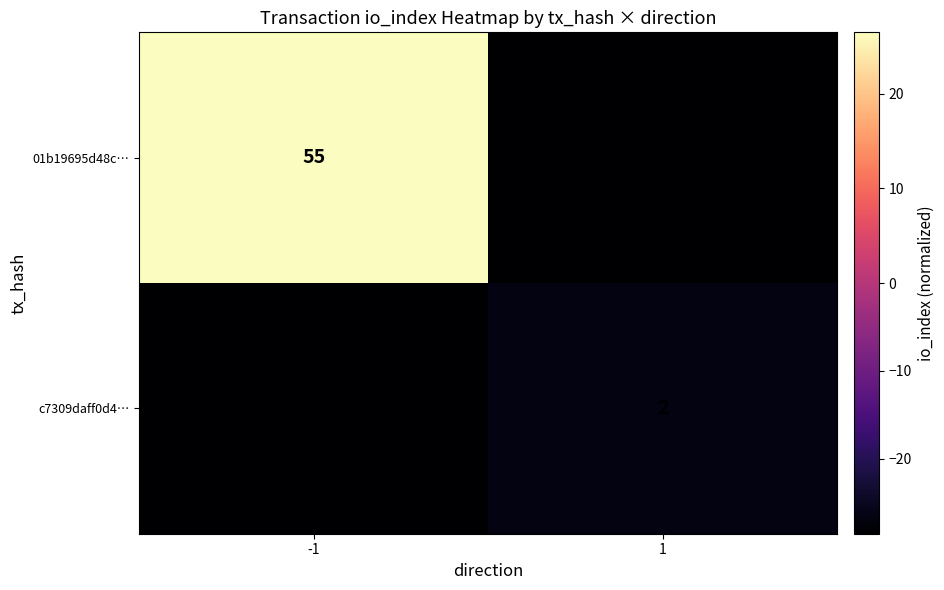

Is the value of 01b19695d48c… at -1 greater than the value of c7309daff0d4… at 1?

Yes